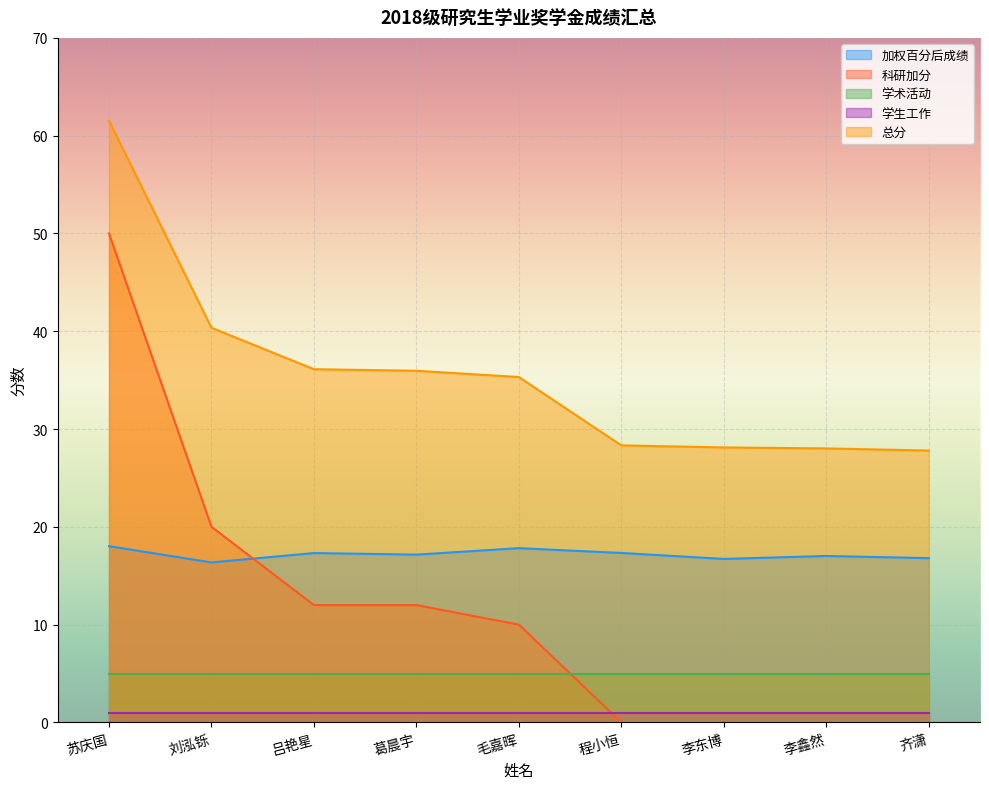

Which label corresponds to the smallest value in the chart?

程小恒